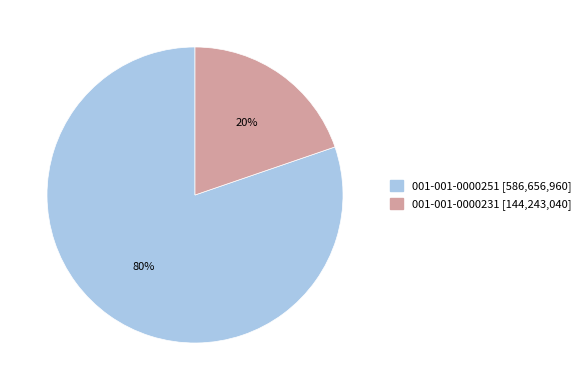

Is the sum of 001-001-0000231 and 001-001-0000251 greater than half?

Yes